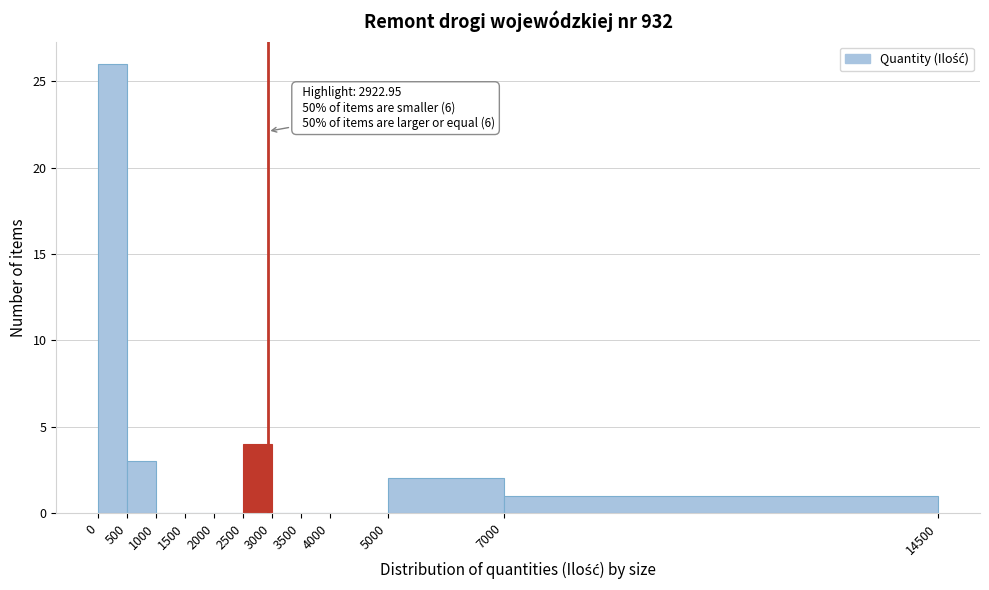

Over which range of the x-axis is the bar tallest?

0 to 500